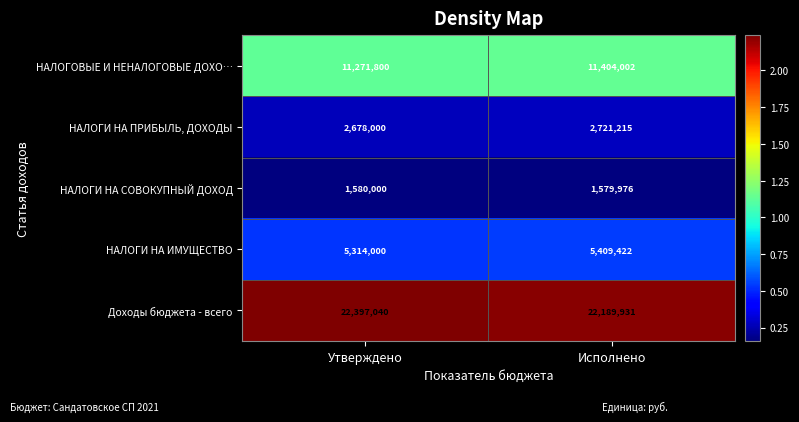

Rank the series at Исполнено from lowest to highest value.

НАЛОГИ НА СОВОКУПНЫЙ ДОХОД, НАЛОГИ НА ПРИБЫЛЬ, ДОХОДЫ, НАЛОГИ НА ИМУЩЕСТВО, НАЛОГОВЫЕ И НЕНАЛОГОВЫЕ ДОХО…, Доходы бюджета - всего